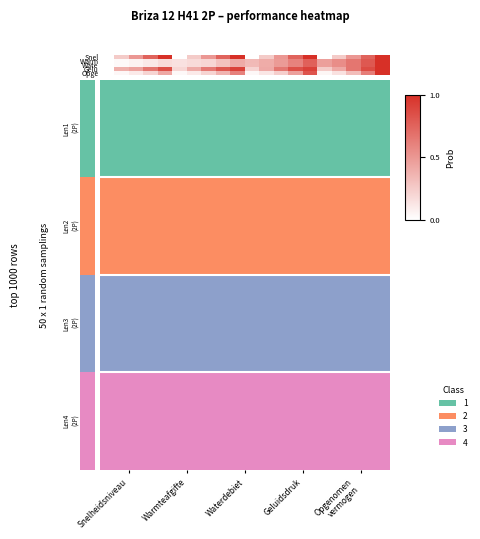

At which category does the chart reach its peak across all series?

Opgenomen
vermogen